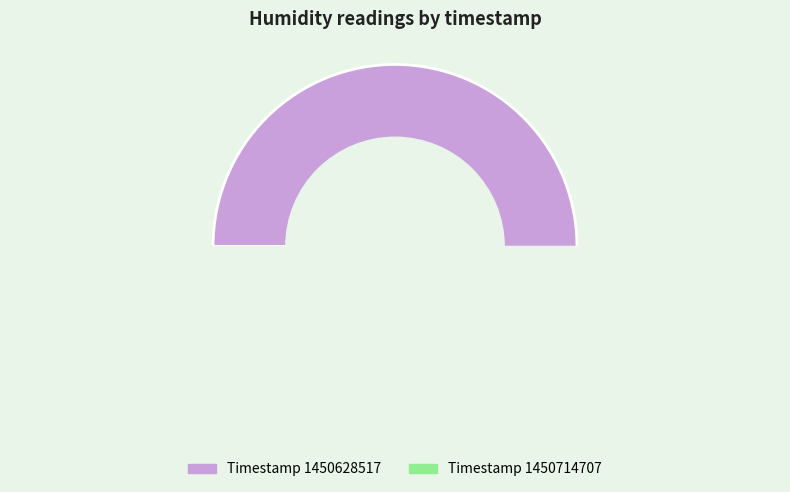

Which category has the biggest portion of the pie?

1450628517